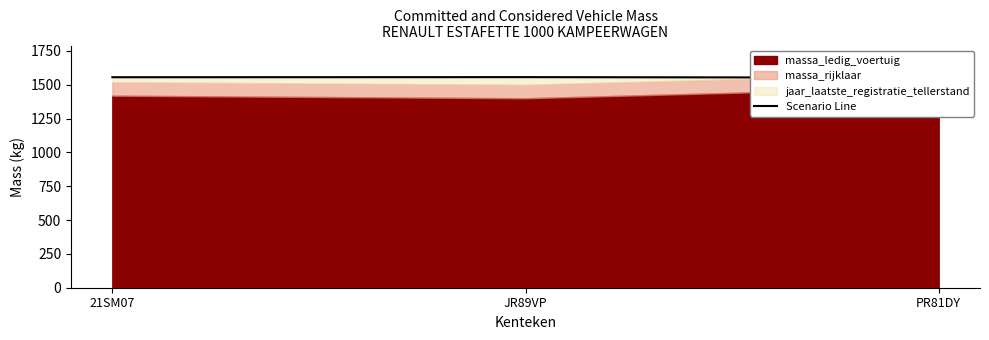

Which label corresponds to the largest value in the chart?

JR89VP